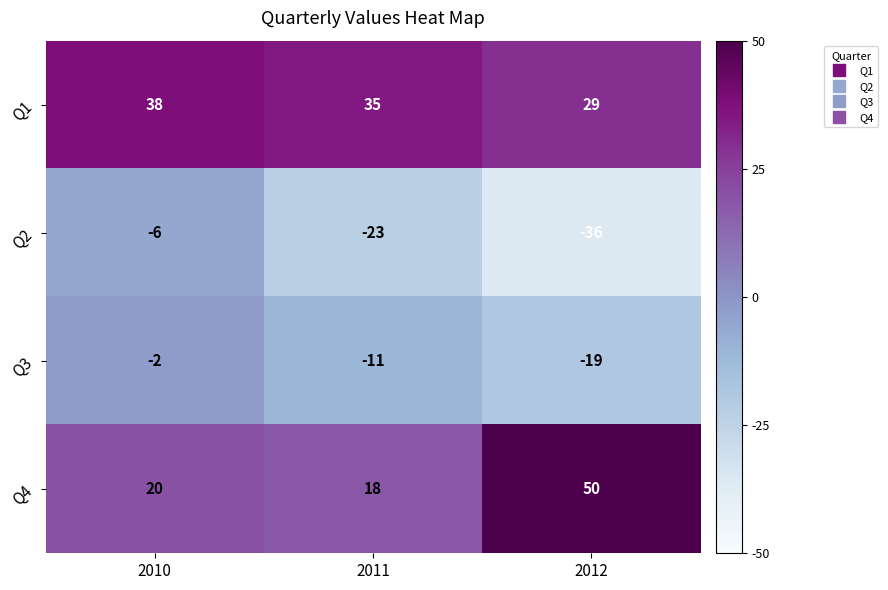

What is the approximate value of Q4 at 2012, to the nearest 5?

50